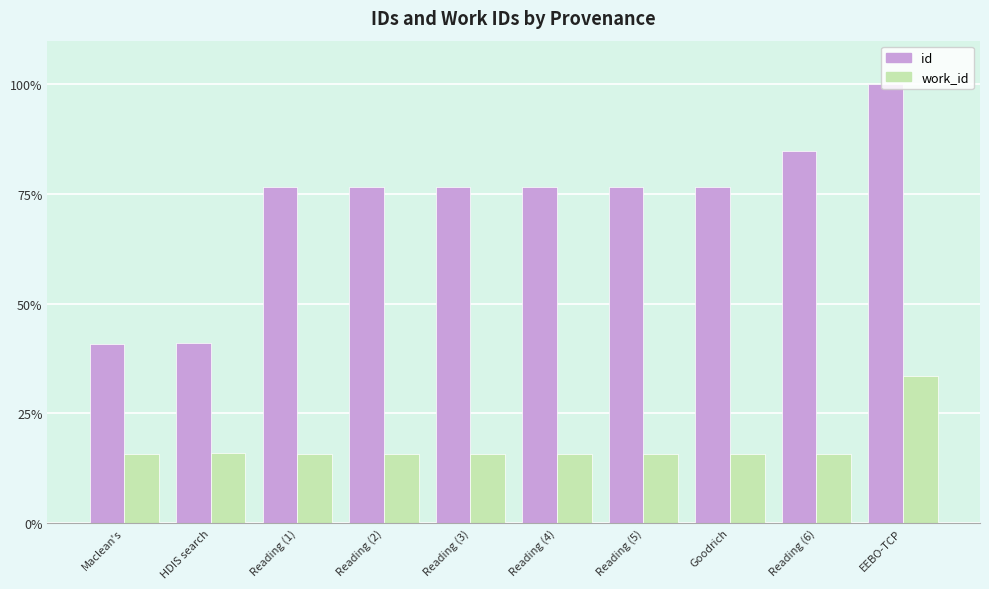

Which category has the highest value in the id series?

EEBO-TCP